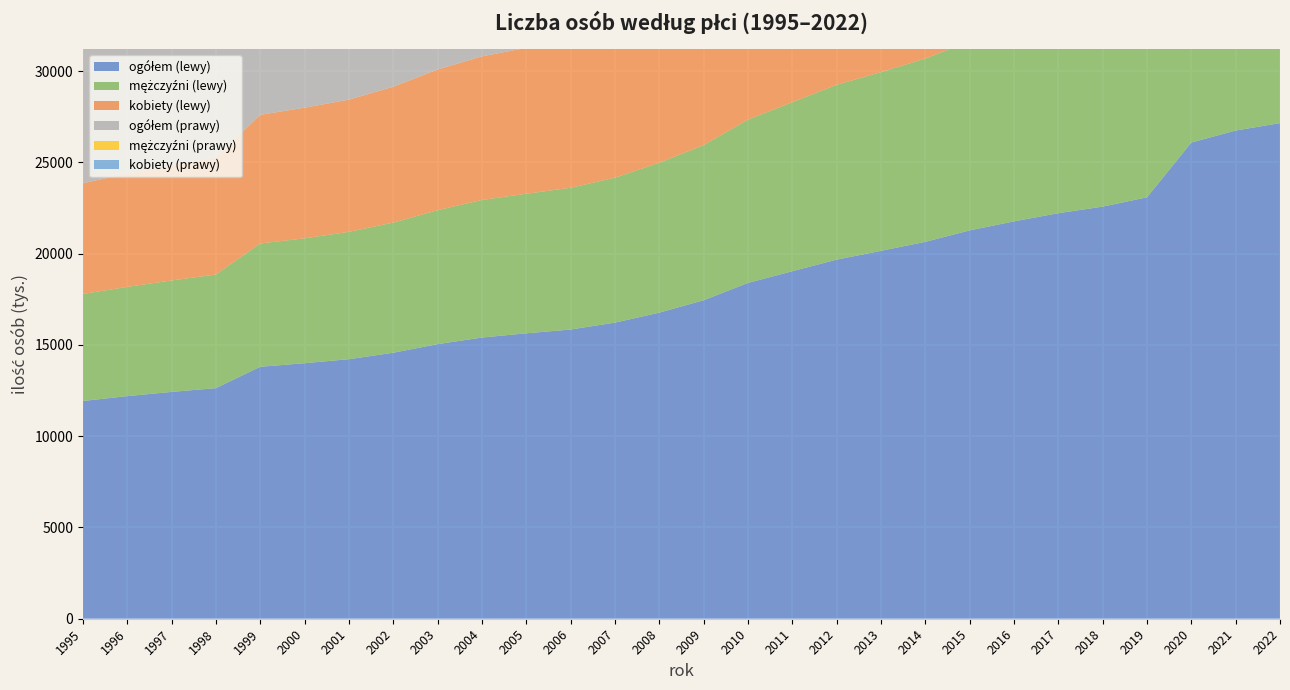

Reading left to right, list all the values displayed in this chart.

ogółem (lewy): 11931	12198	12429	12635	13806	14002	14222	14576	15047	15408	15640	15848	16226	16772	17452	18400	19042	19677	20159	20652	21279	21774	22222	22582	23092	26095	26752	27158
mężczyźni (lewy): 5867	5984	6108	6227	6756	6842	6978	7130	7338	7539	7647	7768	7942	8216	8500	8949	9262	9580	9793	10042	10372	10582	10796	10995	11241	12730	13015	13218
kobiety (lewy): 6064	6214	6321	6408	7050	7160	7244	7446	7709	7869	7993	8080	8284	8556	8952	9451	9780	10097	10366	10610	10907	11192	11426	11587	11851	13365	13737	13940
ogółem (prawy): 11863	12106	12219	12628	12818	13042	13314	13639	14012	14437	14835	15008	15391	15864	16681	17490	18169	18804	19256	19936	20390	20876	21334	21763	22299	22797	23426	23770
mężczyźni (prawy): 5807	5917	5973	6187	6260	6382	6525	6669	6855	7073	7262	7332	7520	7732	8105	8490	8805	9129	9327	9583	9874	10086	10320	10547	10812	11048	11334	11194
kobiety (prawy): 6056	6189	6246	6441	6558	6660	6789	6970	7157	7364	7573	7676	7871	8132	8576	9000	9364	9675	9929	10353	10516	10790	11014	11216	11487	11749	12092	12576